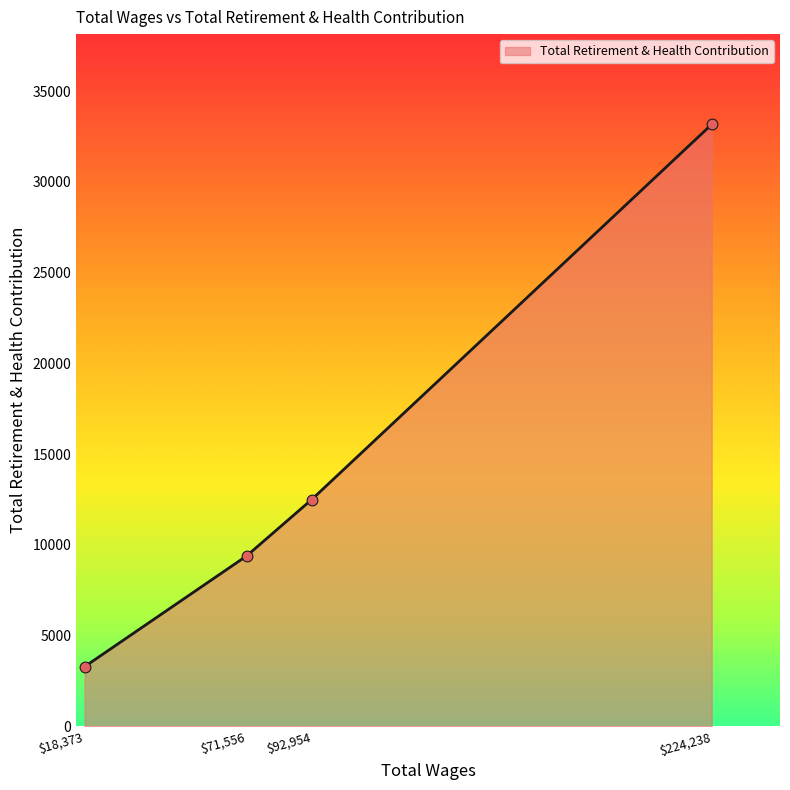

Is it true that the value at $18,373 is 5304?

False